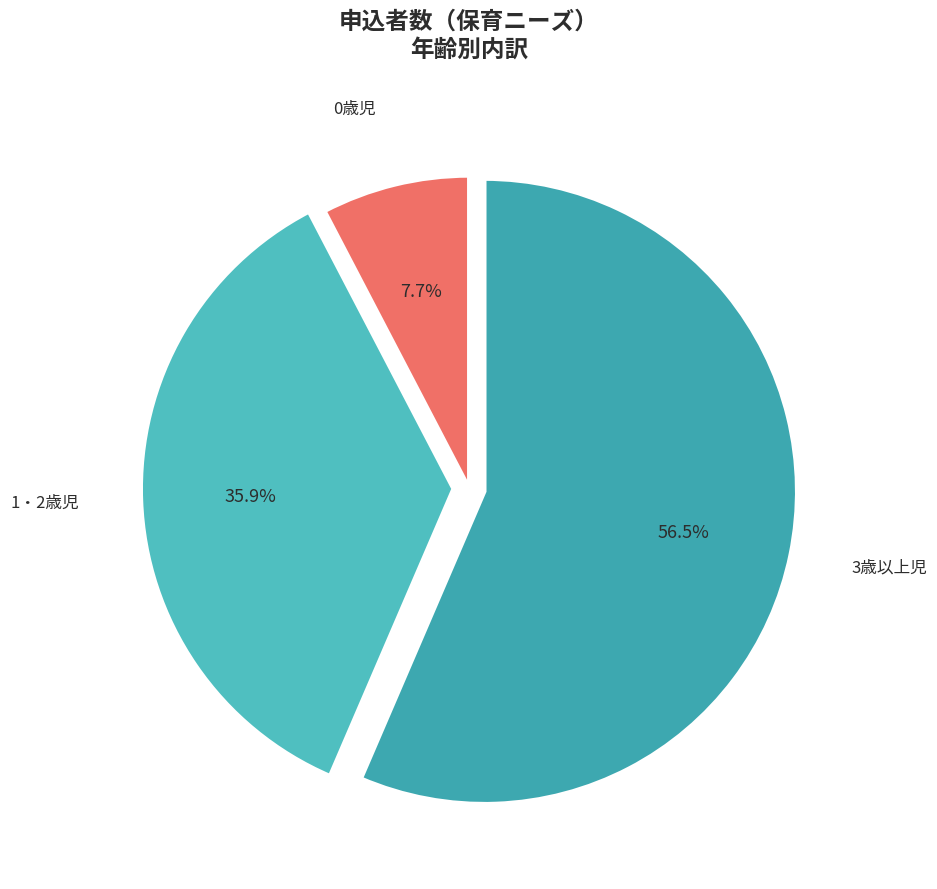

Is 1・2歳児 the majority of the pie?

No